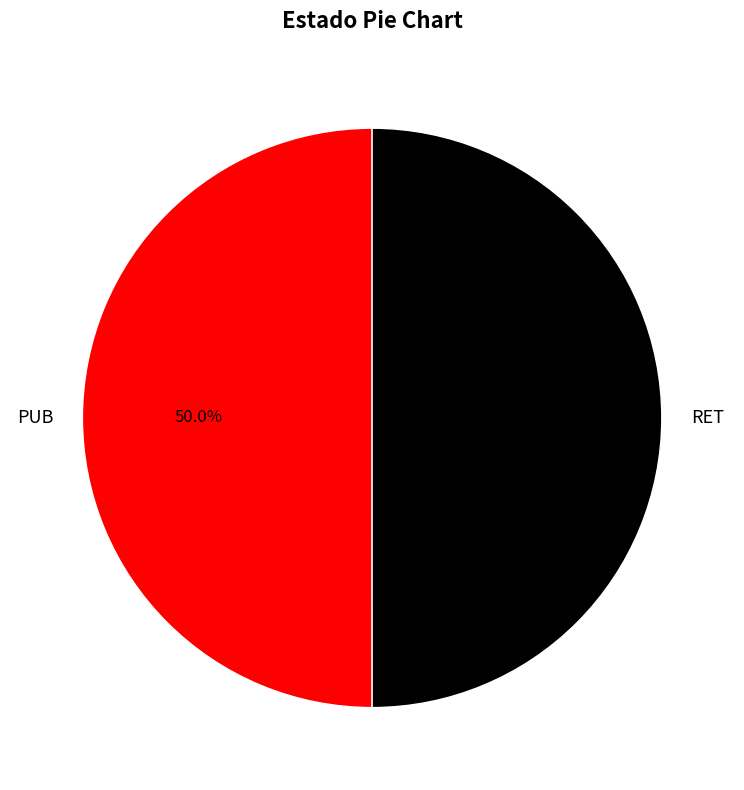

What is the total percentage of RET and PUB?

100.0%